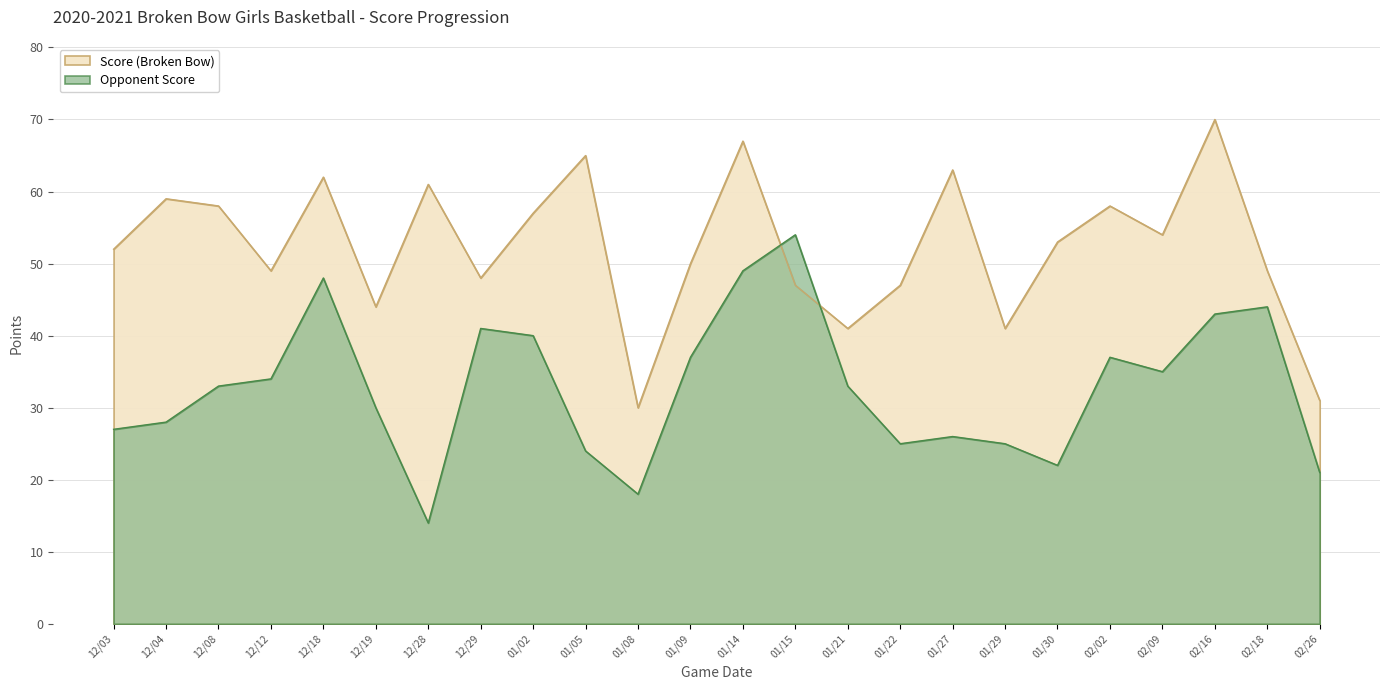

What is the approximate value of Opponent Score at 01/05, to the nearest 10?

20